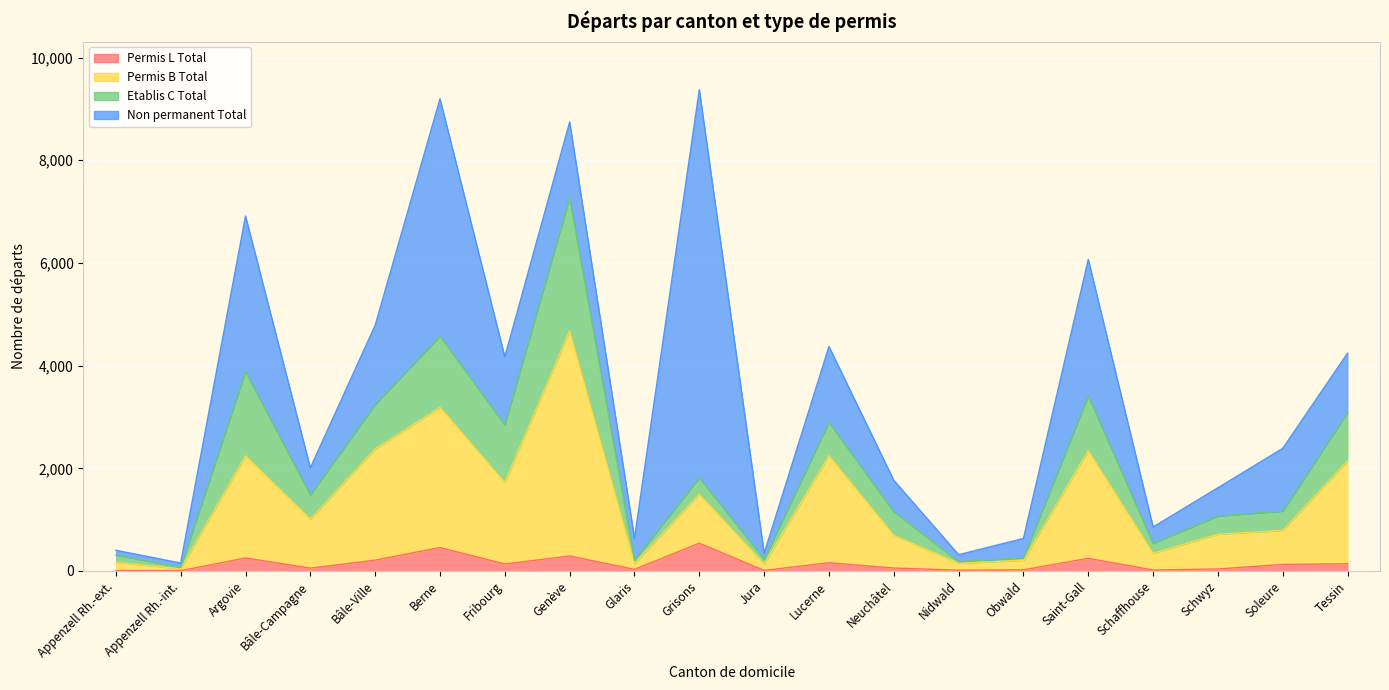

What is the maximum value shown in the chart?

4674